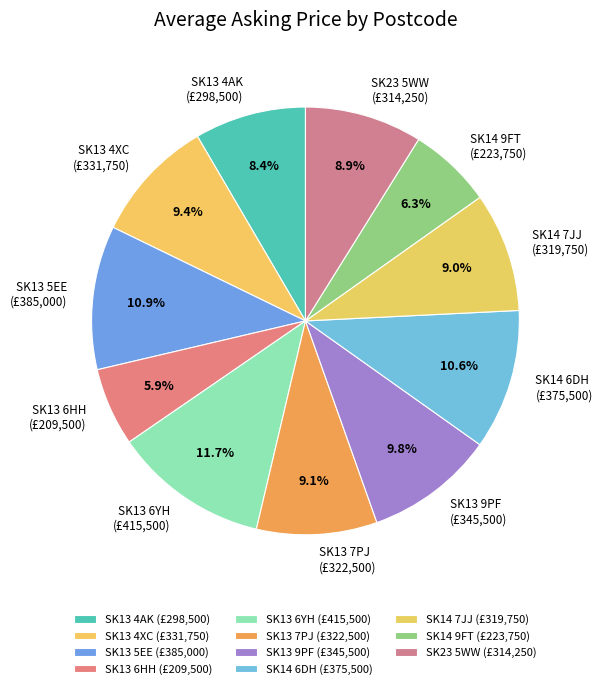

To the nearest percent, what percentage of the pie is SK13 6HH?

6%